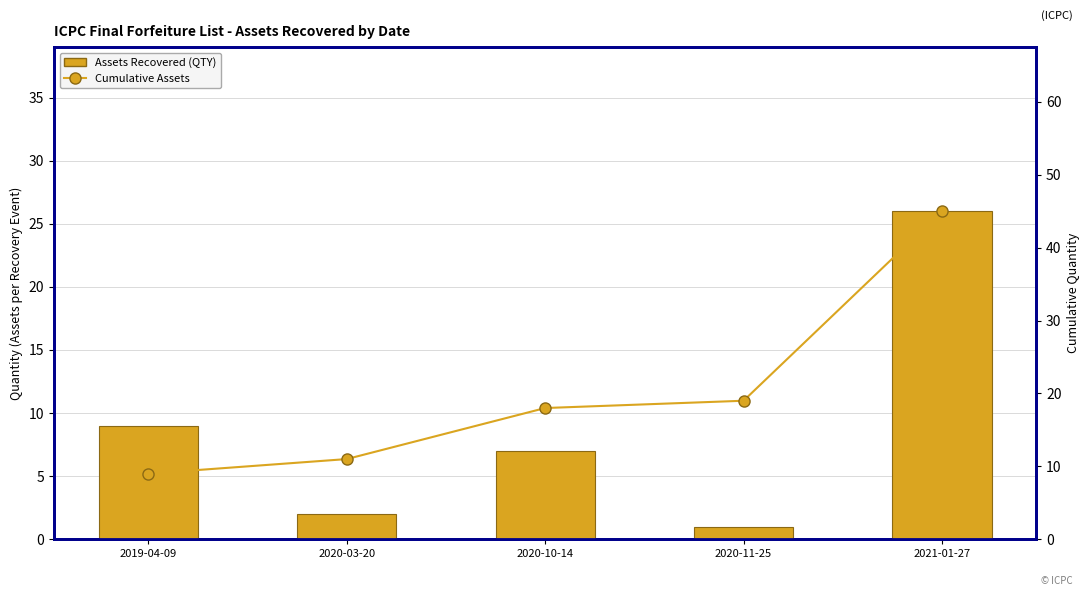

The Assets Recovered (QTY) series shows 11 at 2020-10-14. True or false?

False